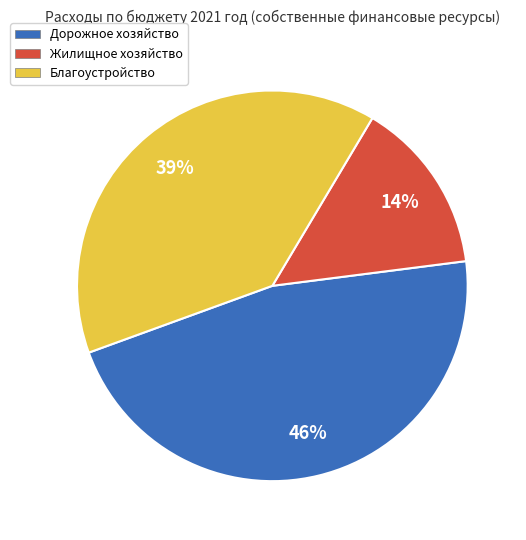

To the nearest percent, what portion does Дорожное хозяйство represent?

46%